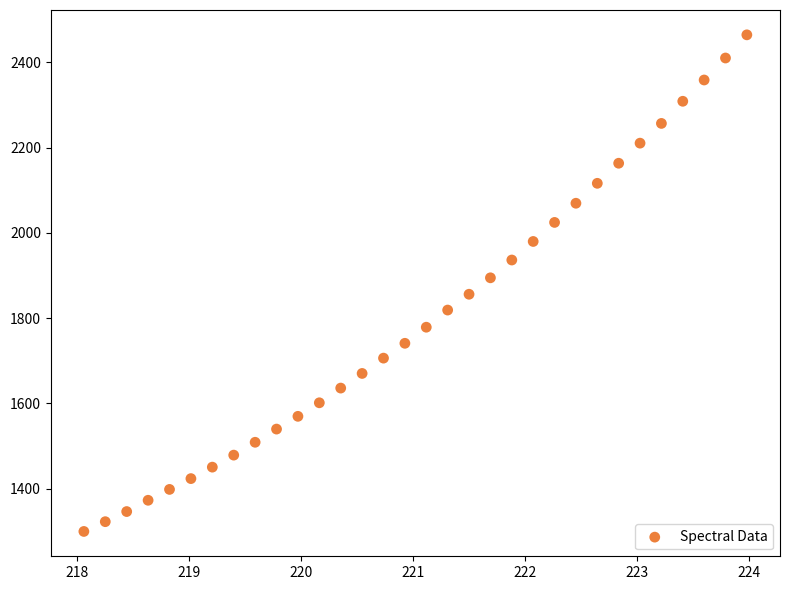

What is the range of X values (max minus min)?

5.9